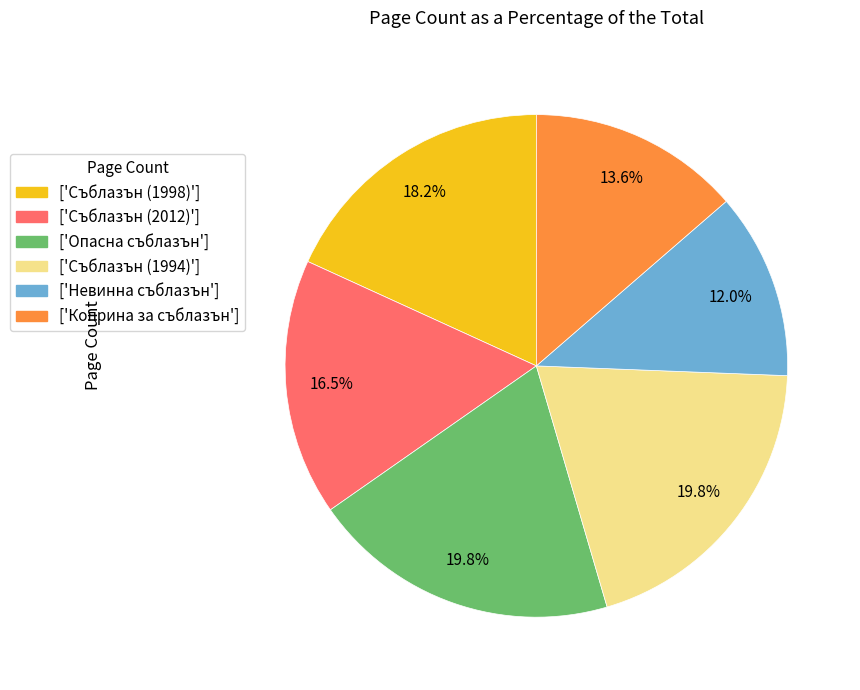

Which category has the smallest portion of the pie?

['Невинна съблазън']